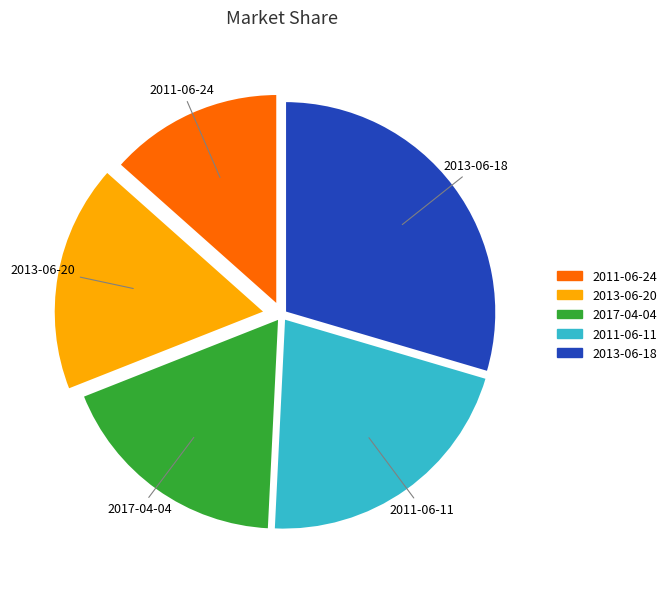

Which slice is the largest?

2013-06-18